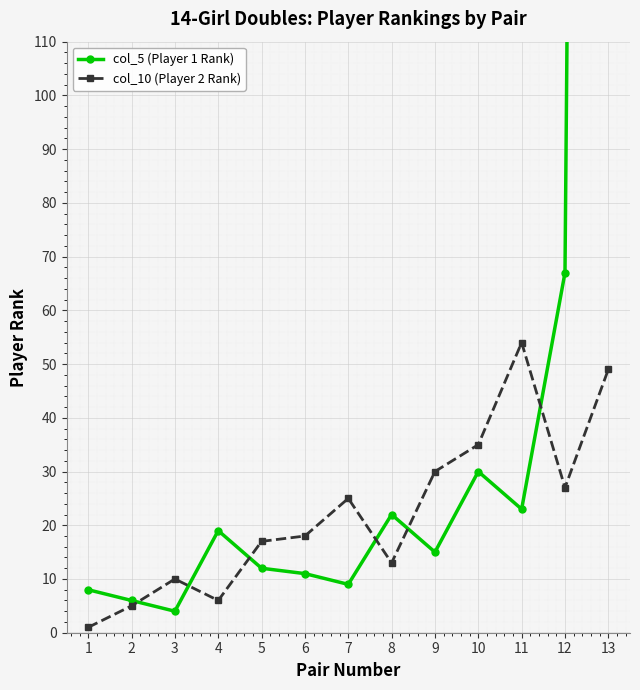

The value of col_10 (Player 2 Rank) at 11 is 83. True or false?

False